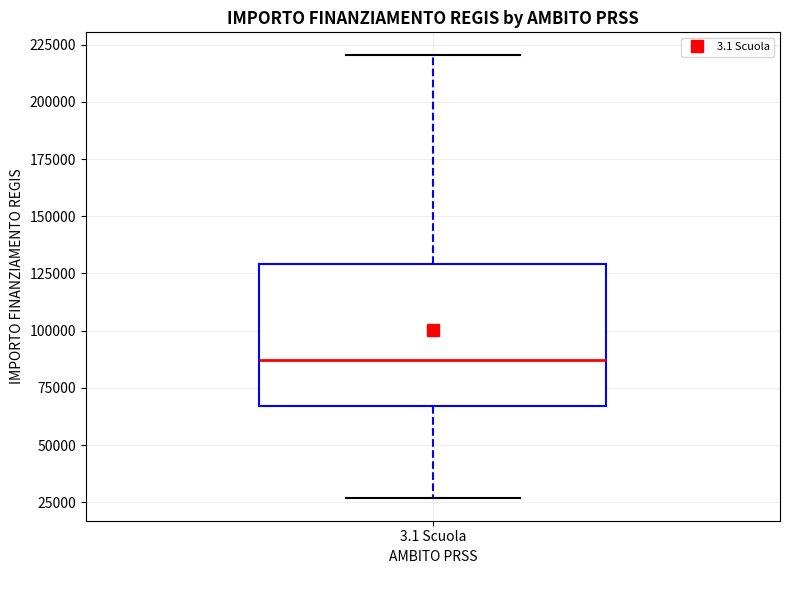

Transcribe this box plot: give where the median line is, the range the box spans, and where the two whiskers end, as read against the y-axis. The values are not printed on the chart, so give them approximately, as read against the axis.

median 85000, box 65000 to 130000, whiskers 25000 to 220000